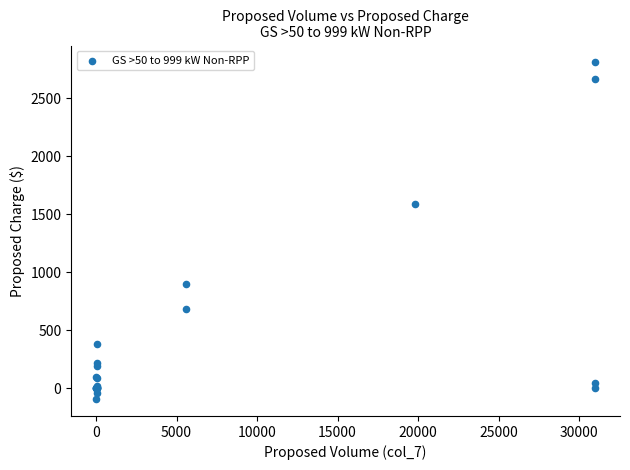

What Y value in the scatter plot is closest to 1355?

1586.8